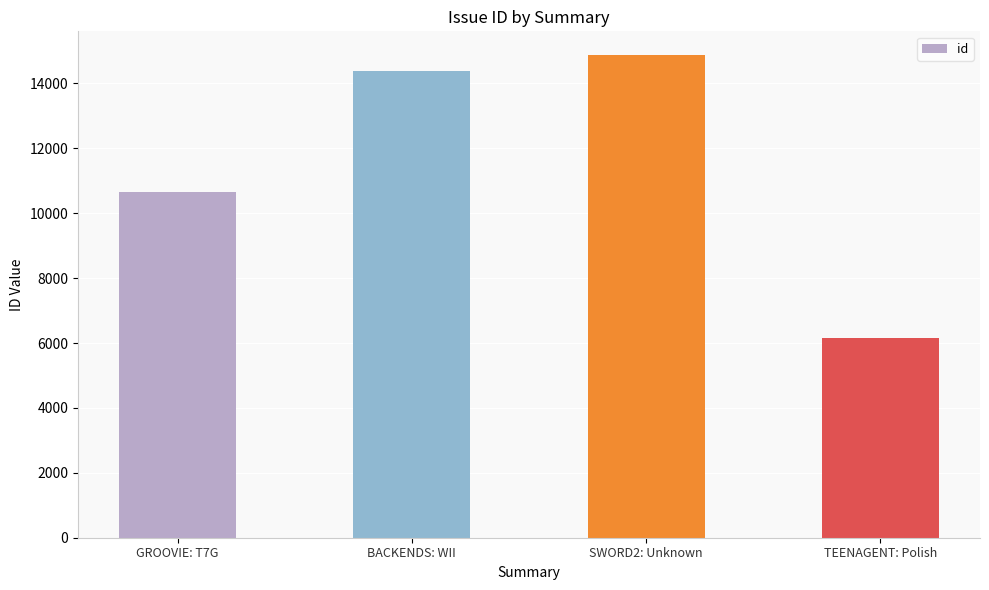

Approximately how many times larger is the value at BACKENDS: WII compared to TEENAGENT: Polish?

2.3